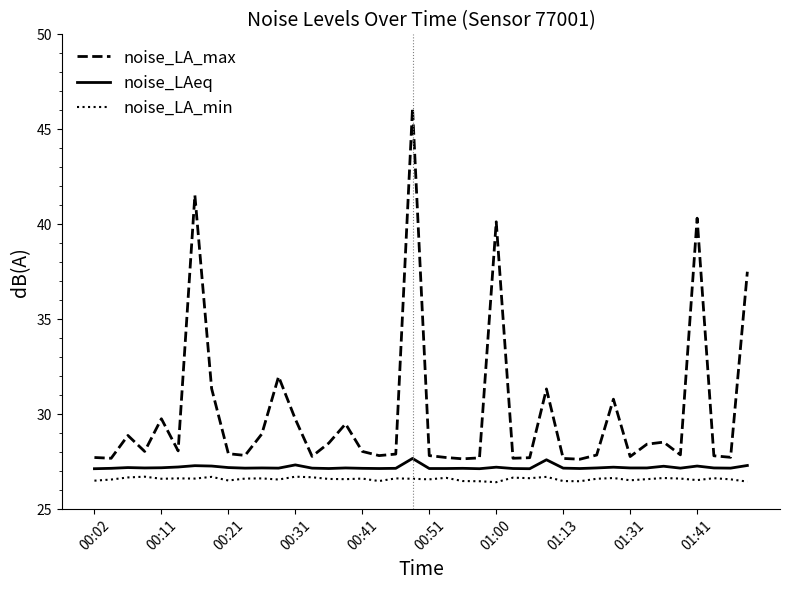

What is the minimum value for noise_LAeq?

27.1